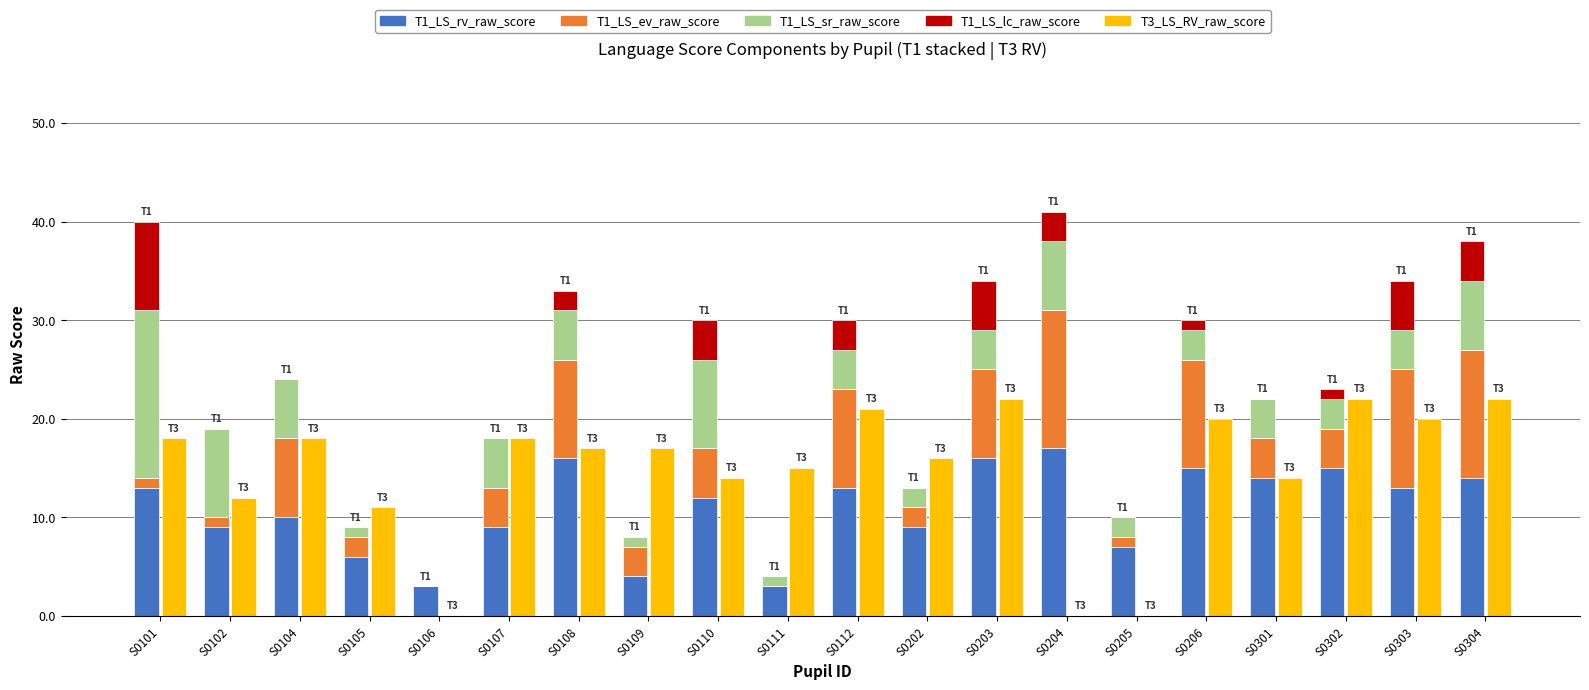

What is the difference between the second highest and minimum values in the T1_LS_ev_raw_score series?

13